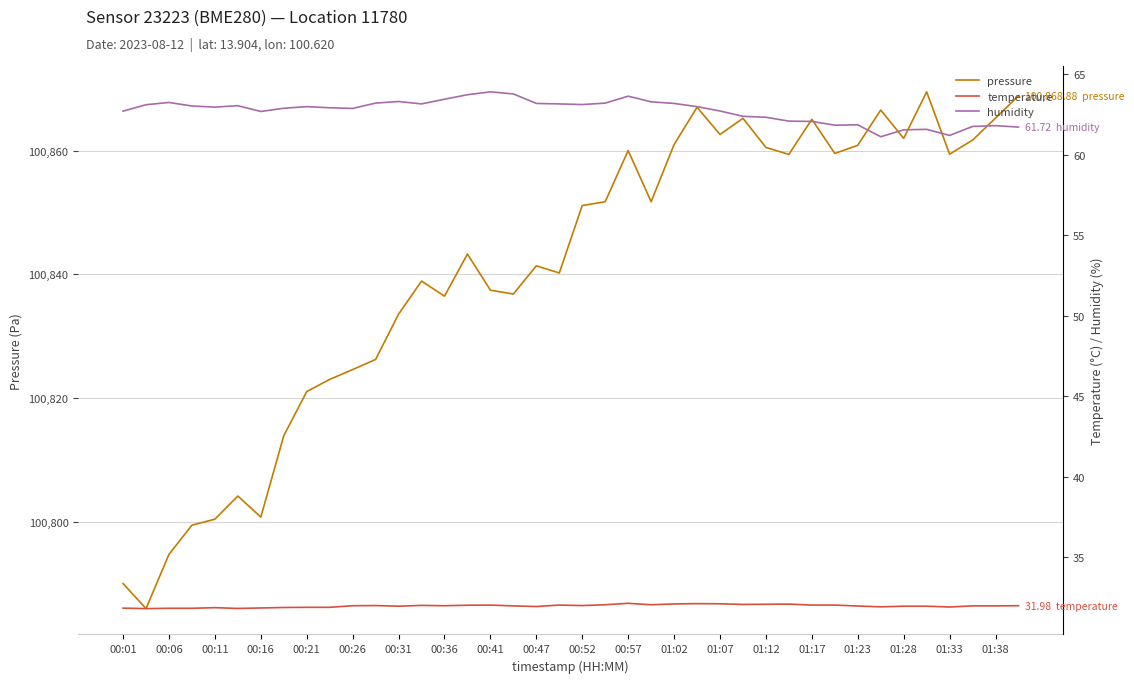

What is the value of the temperature point at the 14th from the left?

32.0